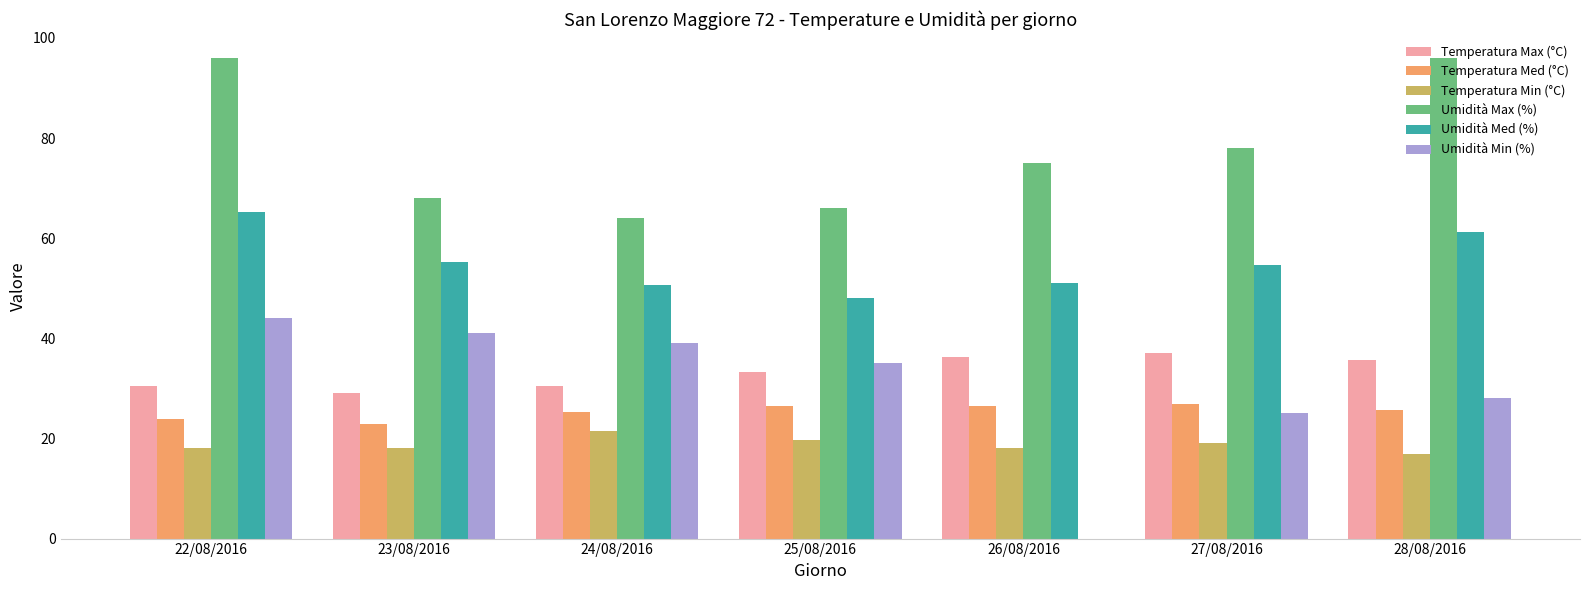

How many values in the Temperatura Max (°C) series exceed 33?

4